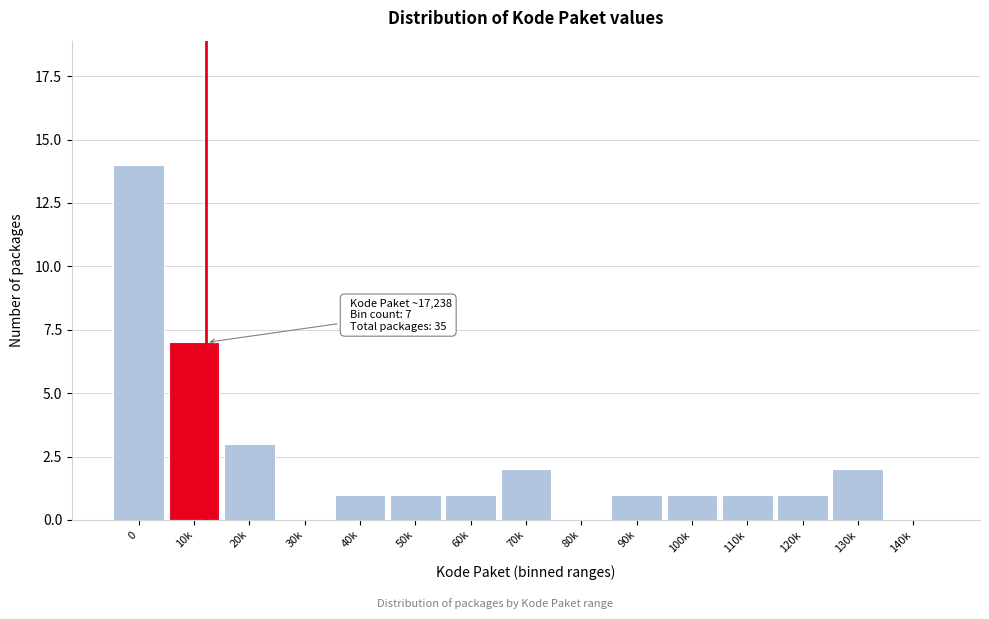

Reading left to right, list all the values displayed in this chart.

0=14	10k=7	20k=3	30k=0	40k=1	50k=1	60k=1	70k=2	80k=0	90k=1	100k=1	110k=1	120k=1	130k=2	140k=0